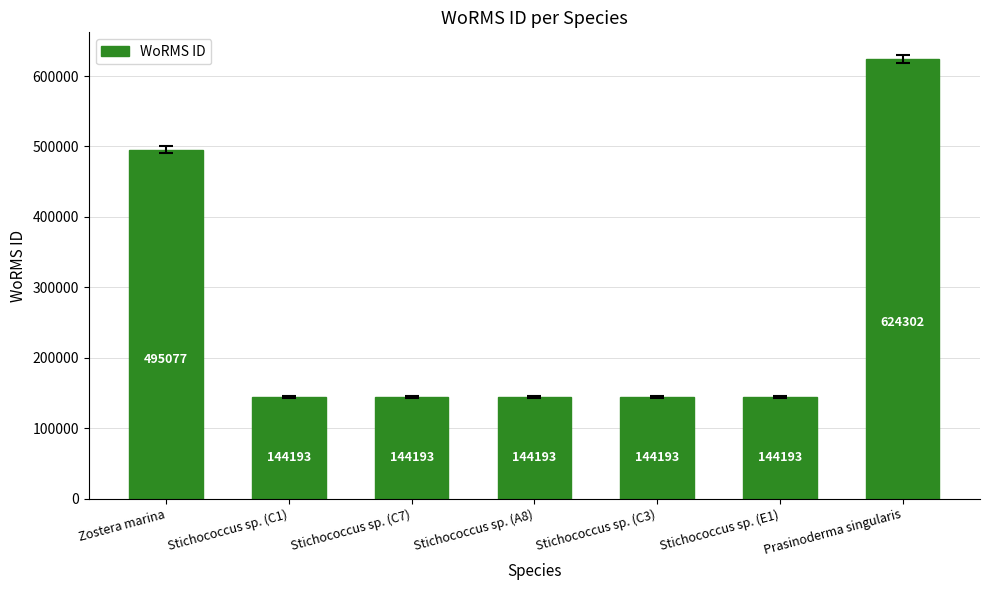

At which category does the chart reach its peak across all series?

Prasinoderma singularis